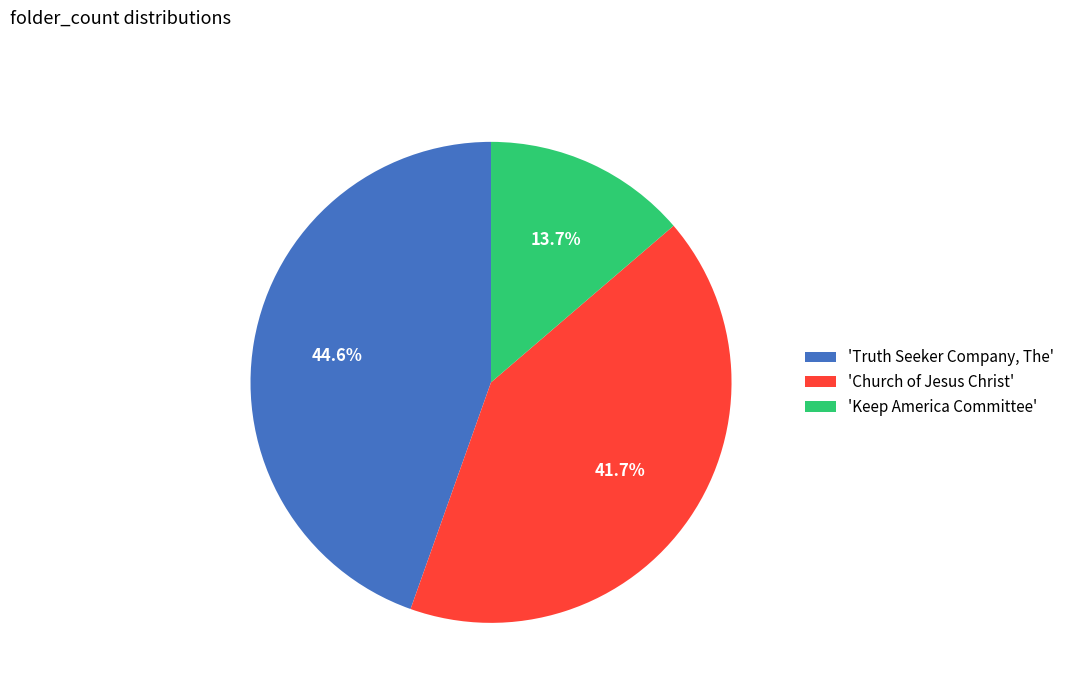

Is the sum of 'Keep America Committee' and 'Church of Jesus Christ' greater than half?

Yes